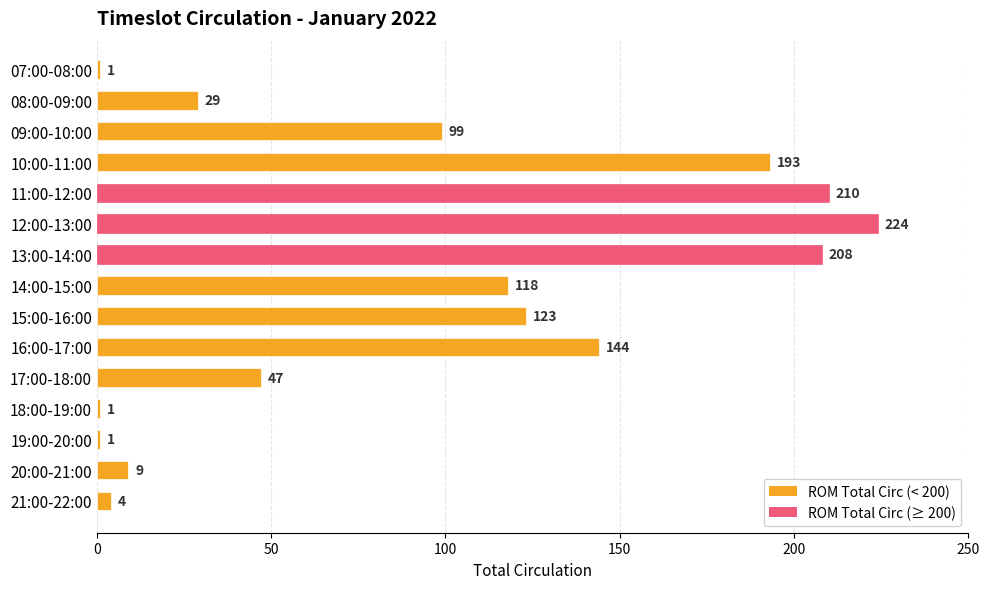

What is the average value?

94